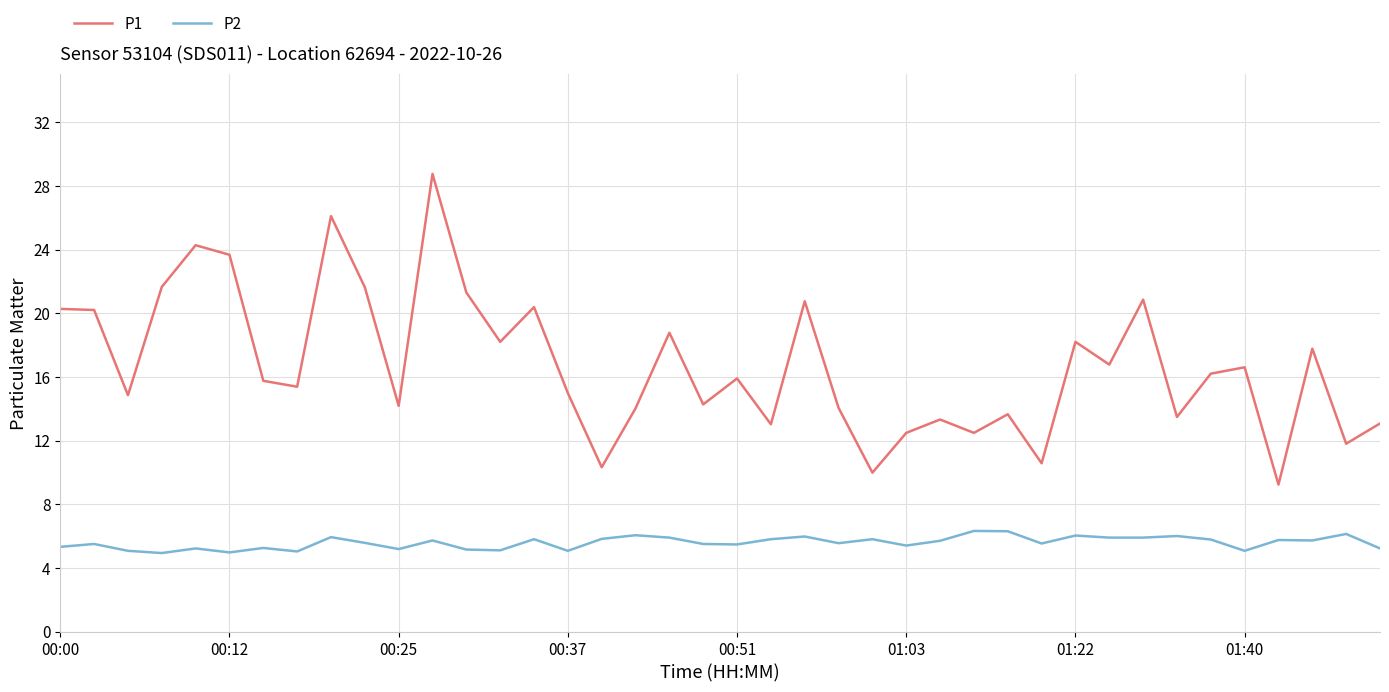

List the series in order of their overall mean, highest first.

P1, P2